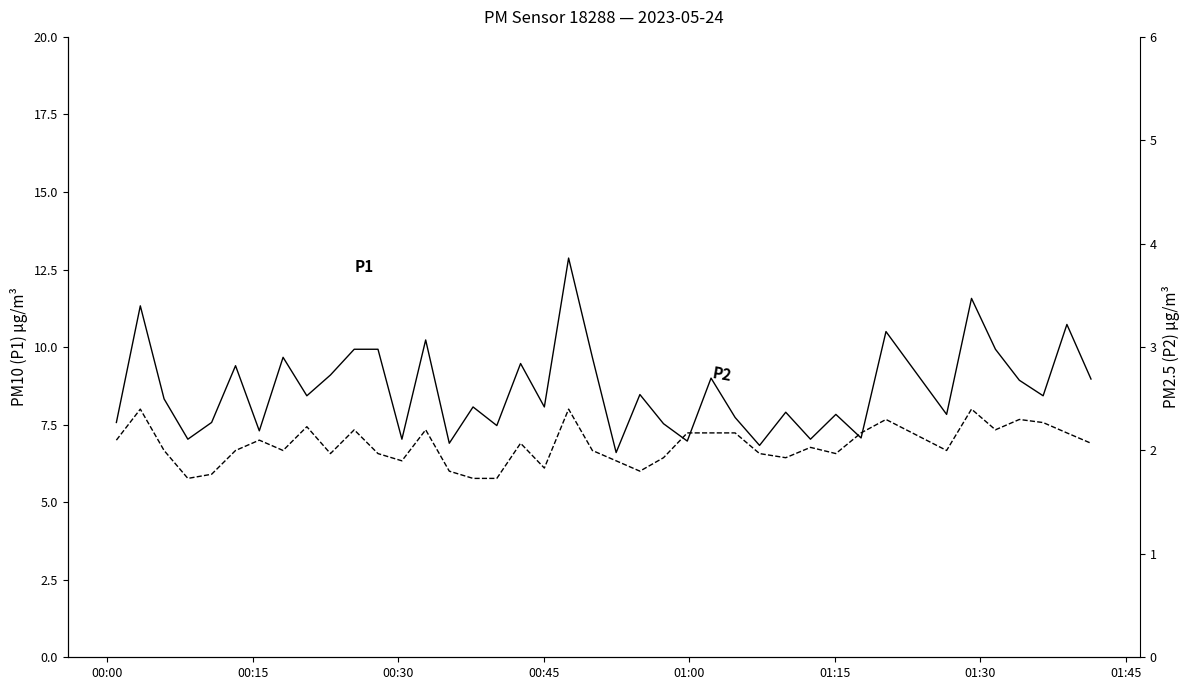

Rank the series by their maximum value, from lowest to highest.

P2, P1